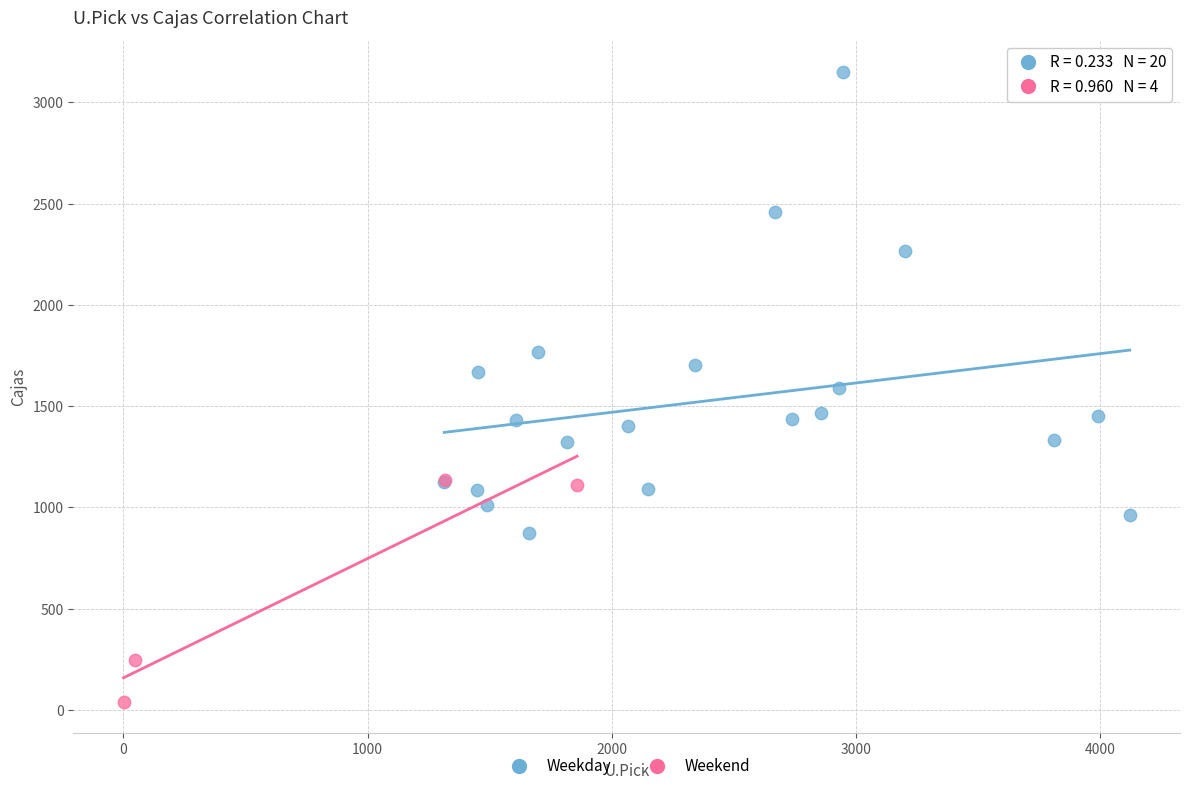

Which series contains the highest Y value?

Weekday